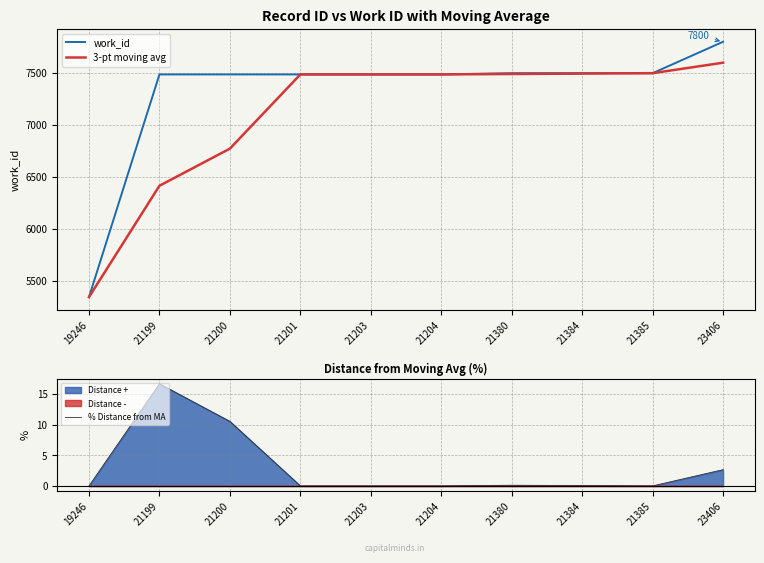

Which category has the lowest value in the % Distance from MA series?

19246